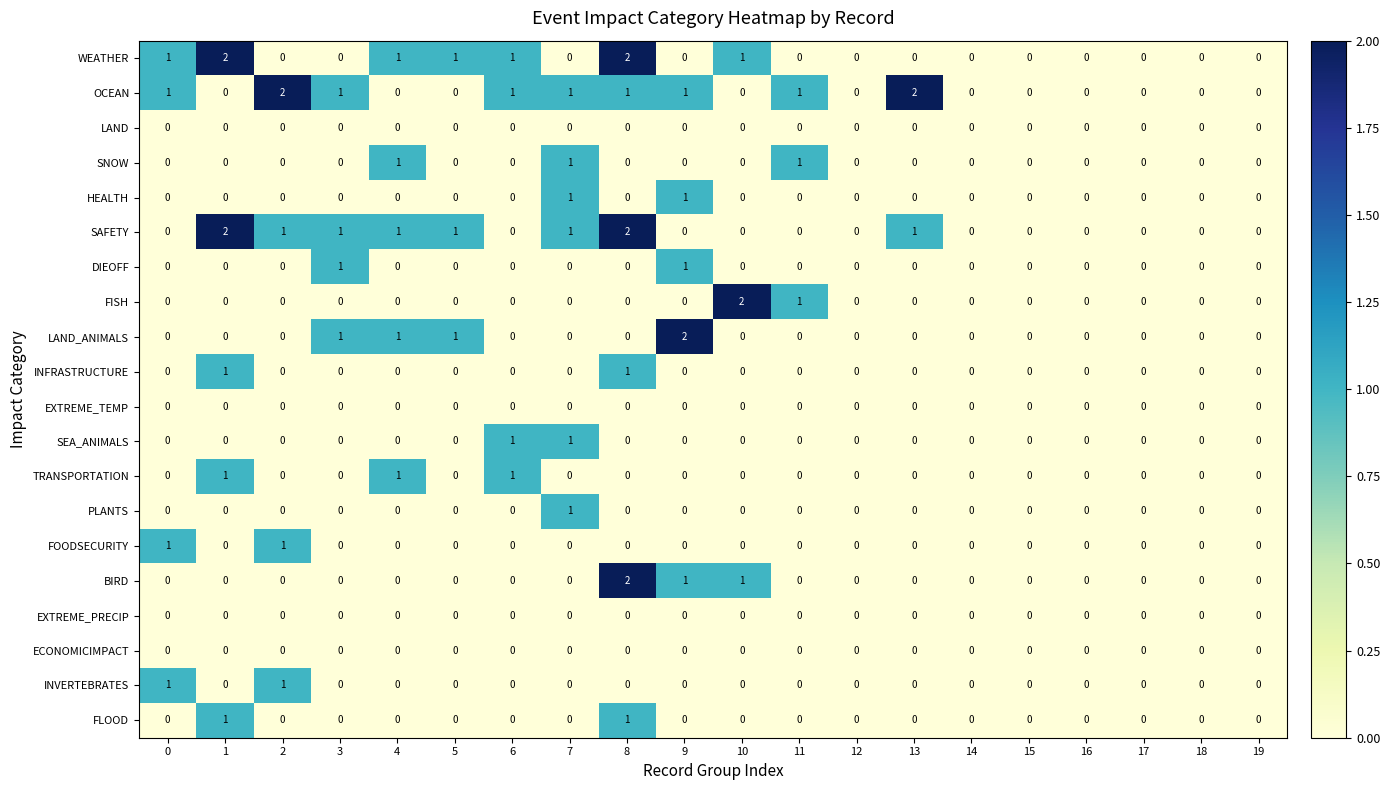

Which series has the largest total across all categories?

OCEAN